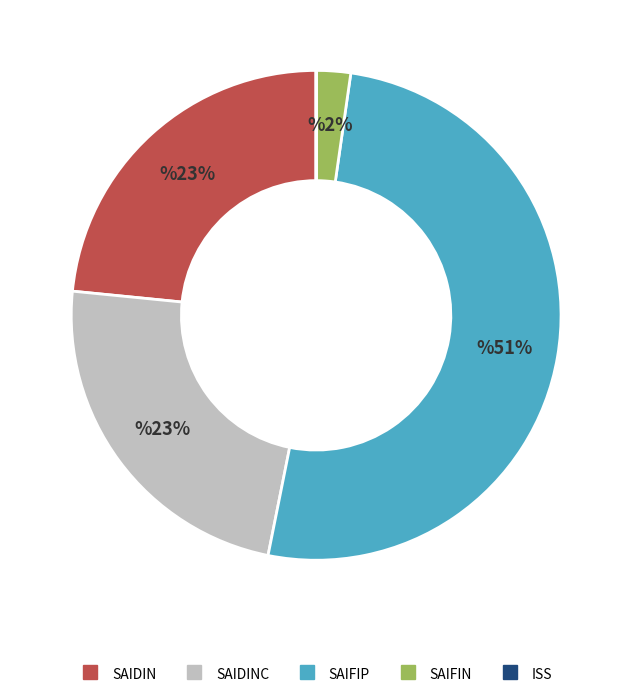

Is there a majority slice in this chart?

Yes